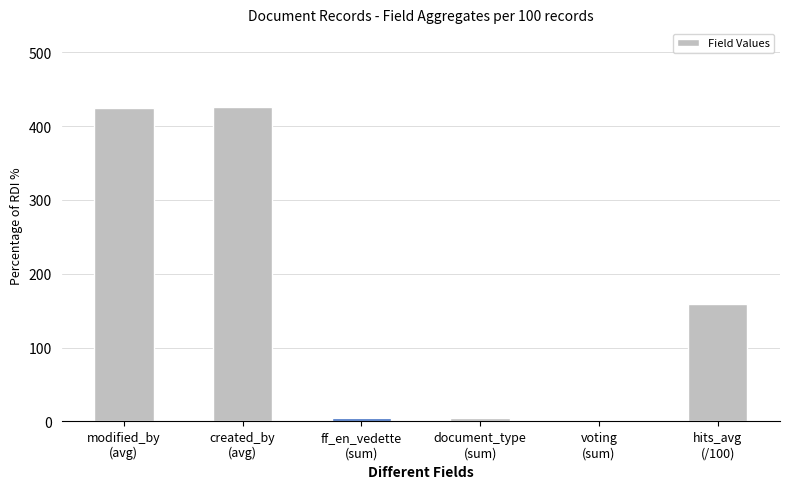

At which label is the value closest to 212?

hits_avg
(/100)